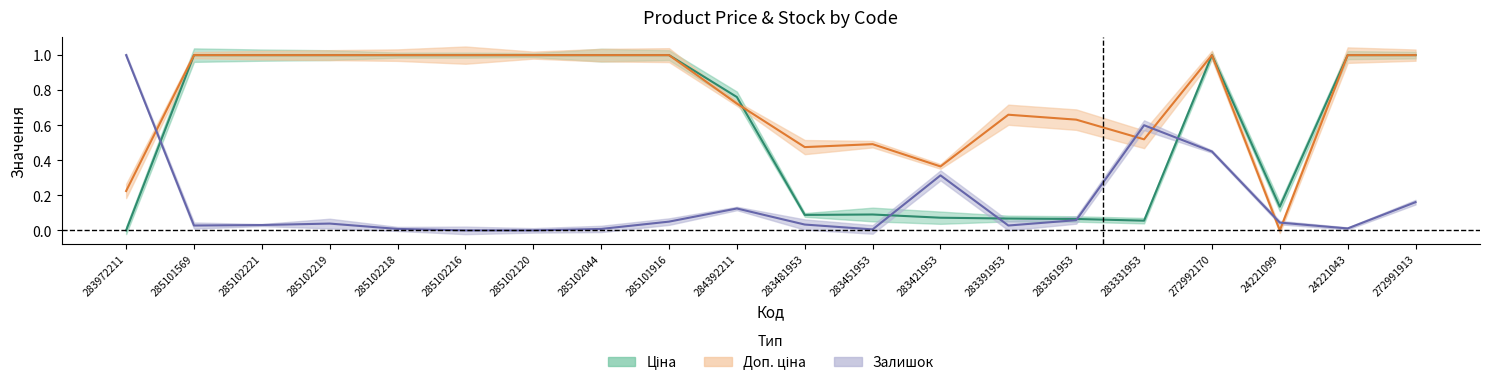

Reading right to left, extract all data points from this chart.

Ціна: 1.0	1.0	0.1	1.0	0.1	0.1	0.1	0.1	0.1	0.1	0.8	1.0	1.0	1.0	1.0	1.0	1.0	1.0	1.0	0.0
Доп. ціна: 1.0	1.0	0.0	1.0	0.5	0.6	0.7	0.4	0.5	0.5	0.7	1.0	1.0	1.0	1.0	1.0	1.0	1.0	1.0	0.2
Залишок: 0.2	0.0	0.0	0.5	0.6	0.1	0.0	0.3	0.0	0.0	0.1	0.1	0.0	0.0	0.0	0.0	0.0	0.0	0.0	1.0